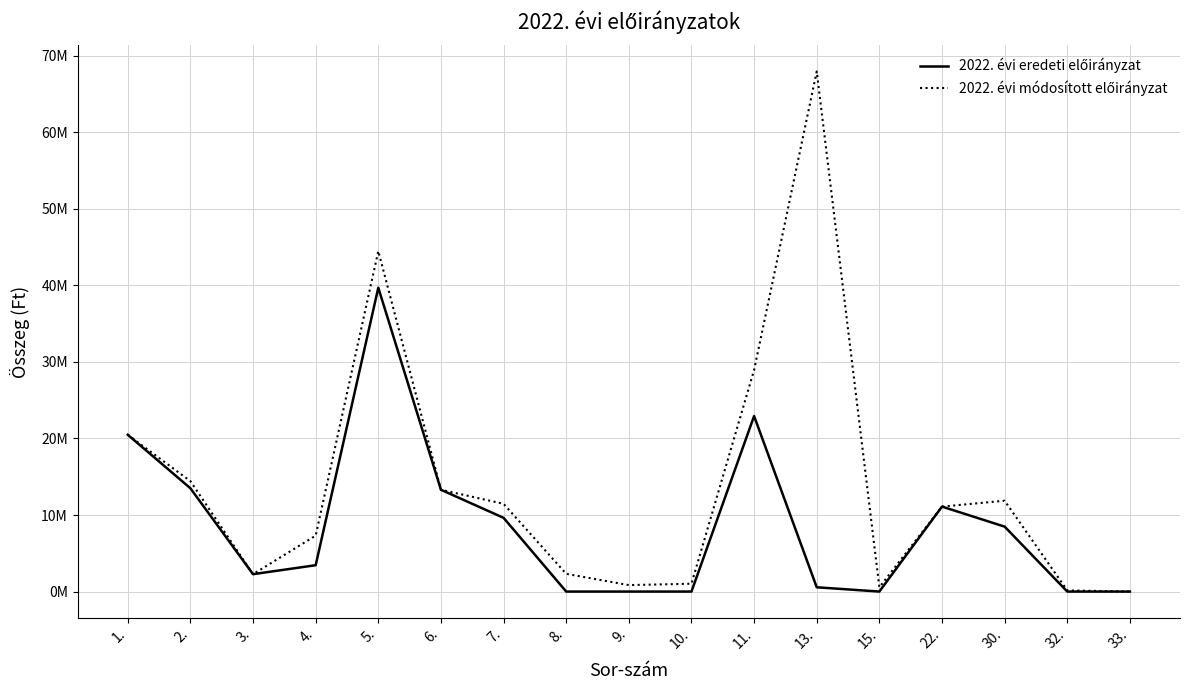

Does the chart have visible grid lines?

Yes